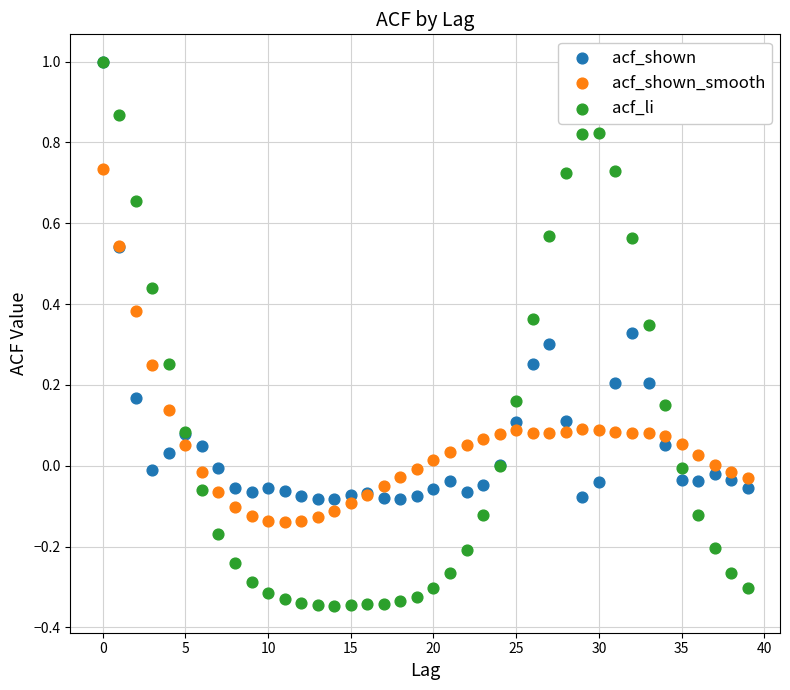

What are all the series names shown in the legend?

acf_shown, acf_shown_smooth, acf_li